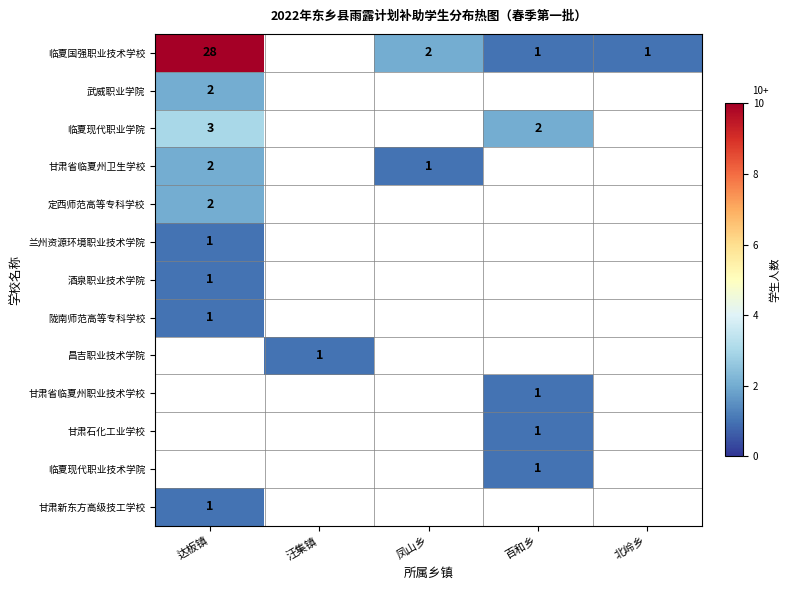

What is the greatest value displayed?

28.0